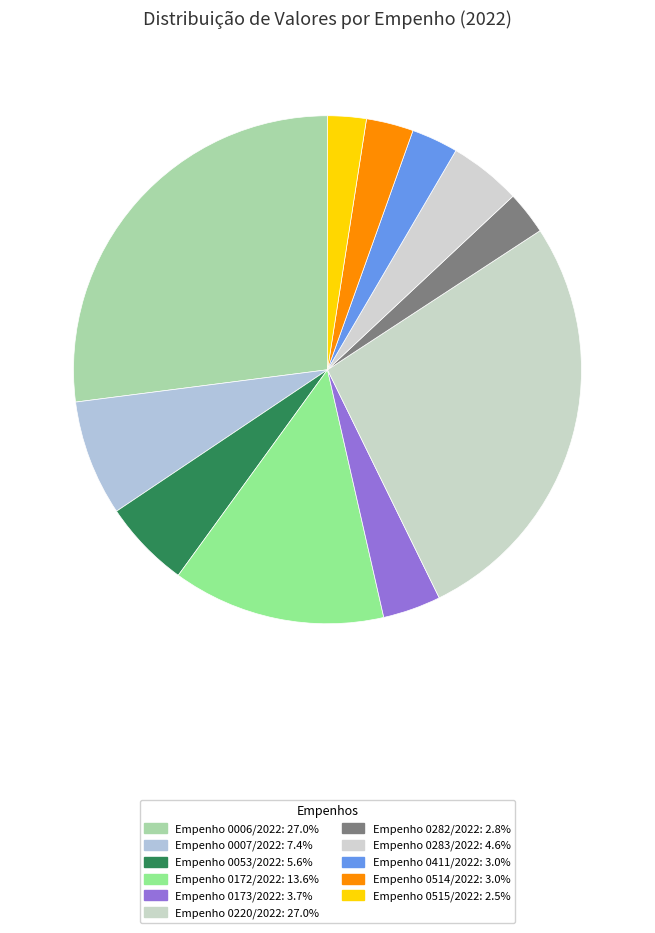

Is it true that Empenho 0411/2022 is 13% of the pie?

False